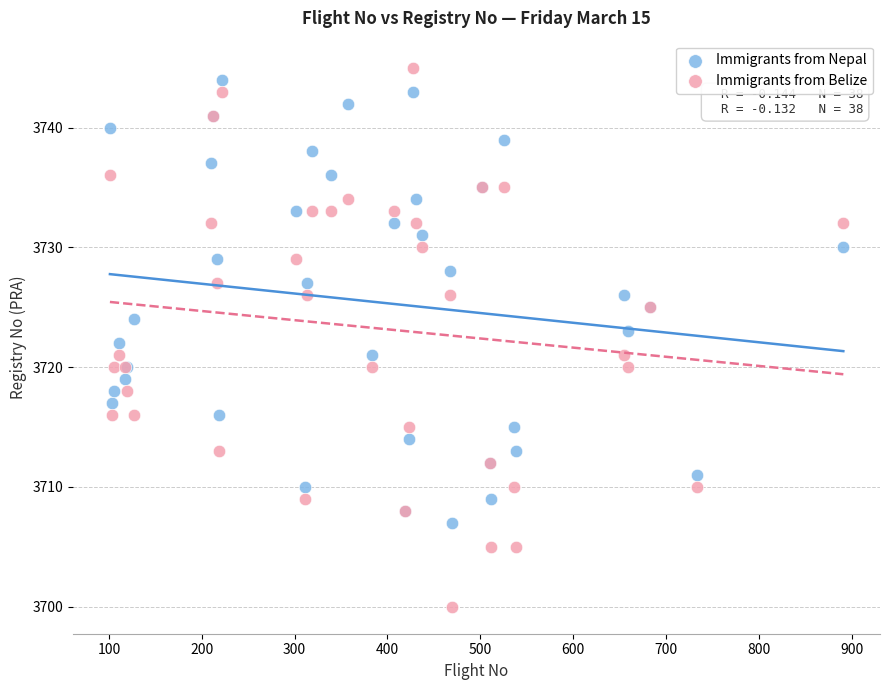

Which series has the widest spread of Y values?

Immigrants from Belize